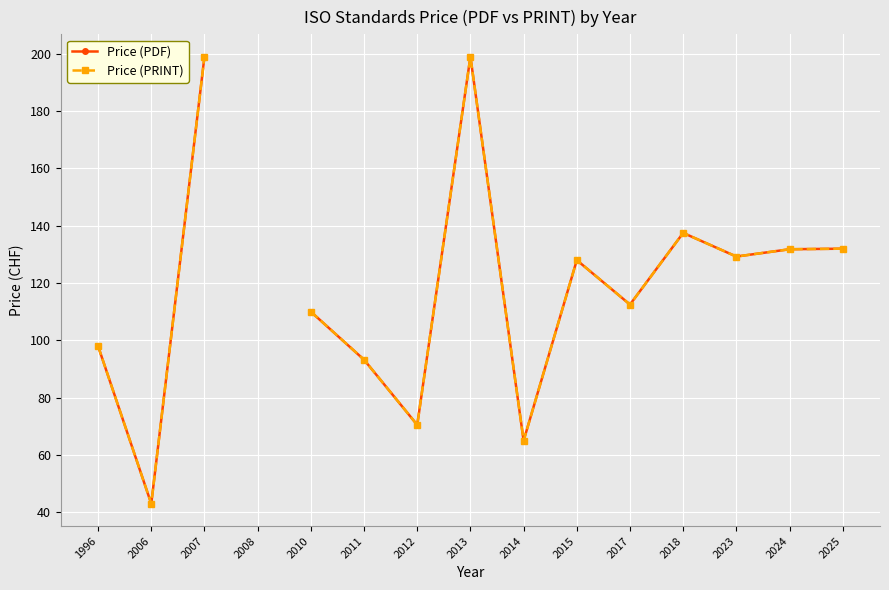

Count the number of categories in the chart.

15